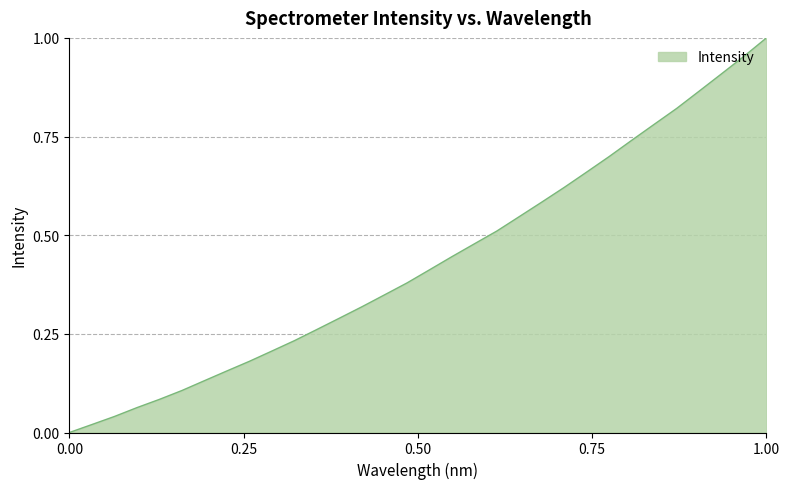

Does the chart display data point markers on the line(s)?

No